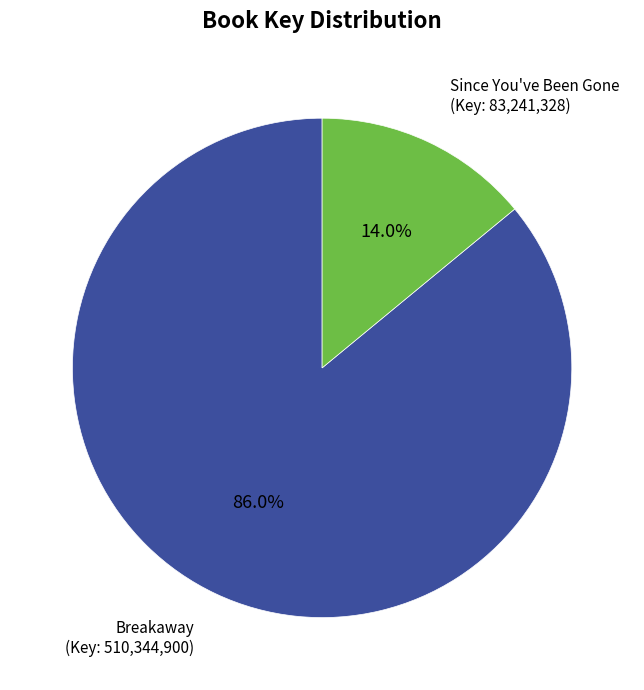

Is there a majority slice in this chart?

Yes